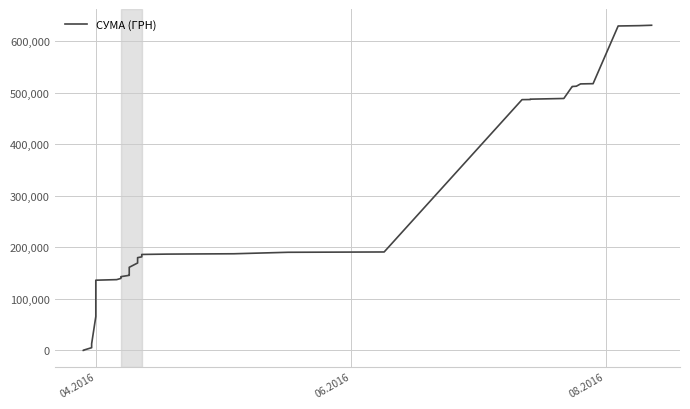

What is the value of the 16th point from the left?

155554.1